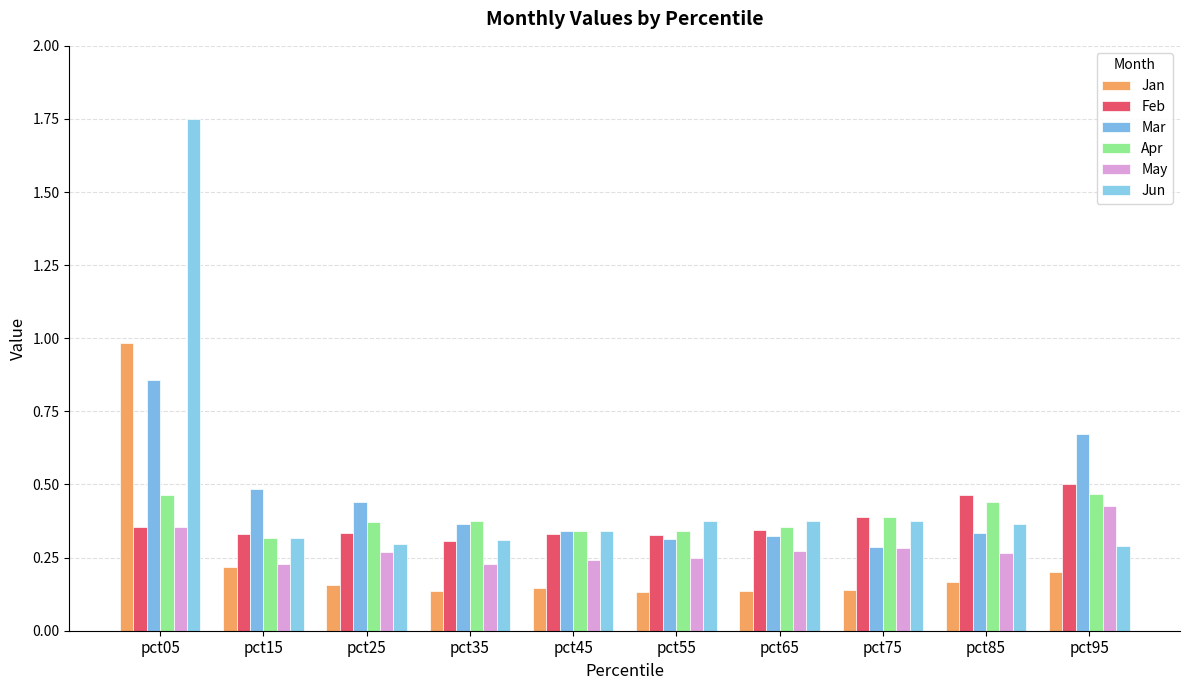

What is the average value of the Feb series?

0.4